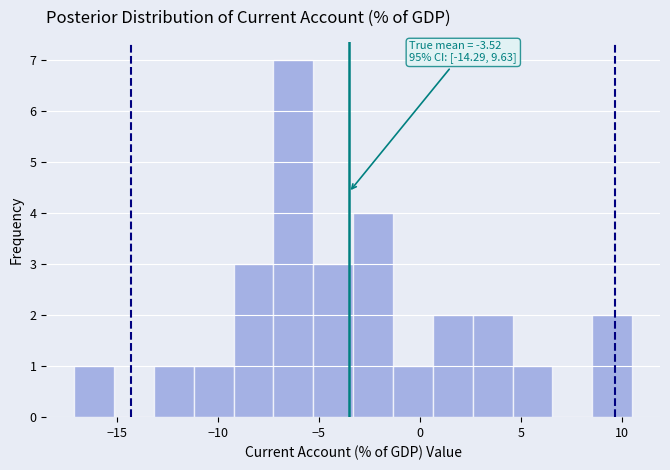

Read against the x-axis, roughly where is the centre of the tallest bar?

-6.5